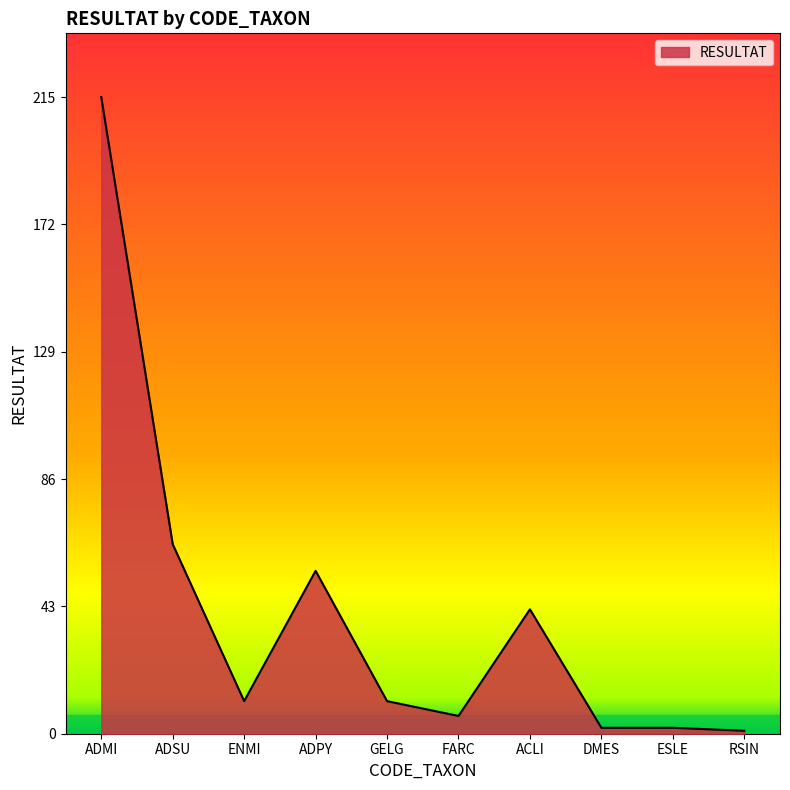

At which label is the value closest to 108?

ADSU